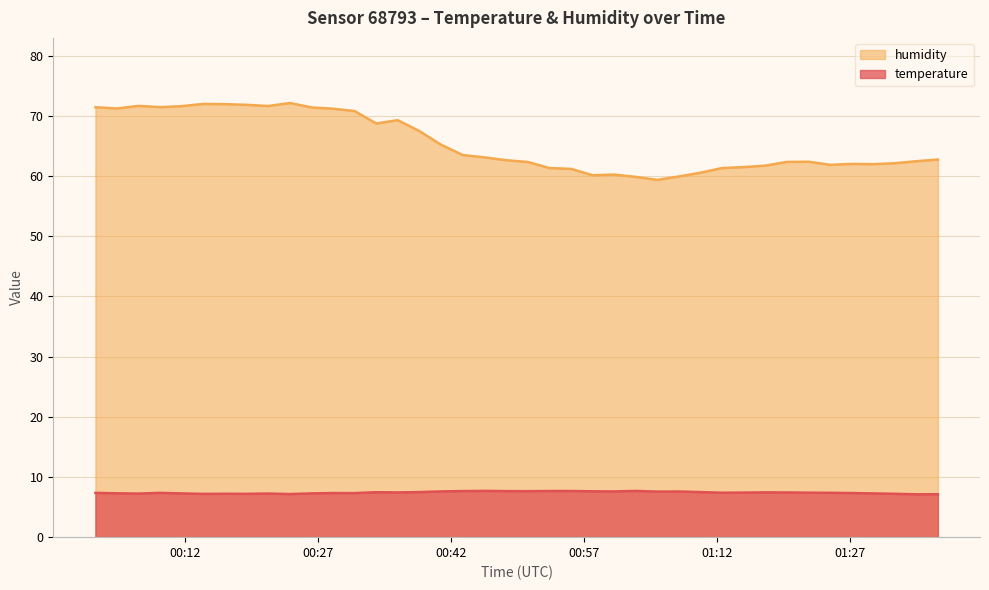

True or false: temperature and humidity intersect in this chart.

False